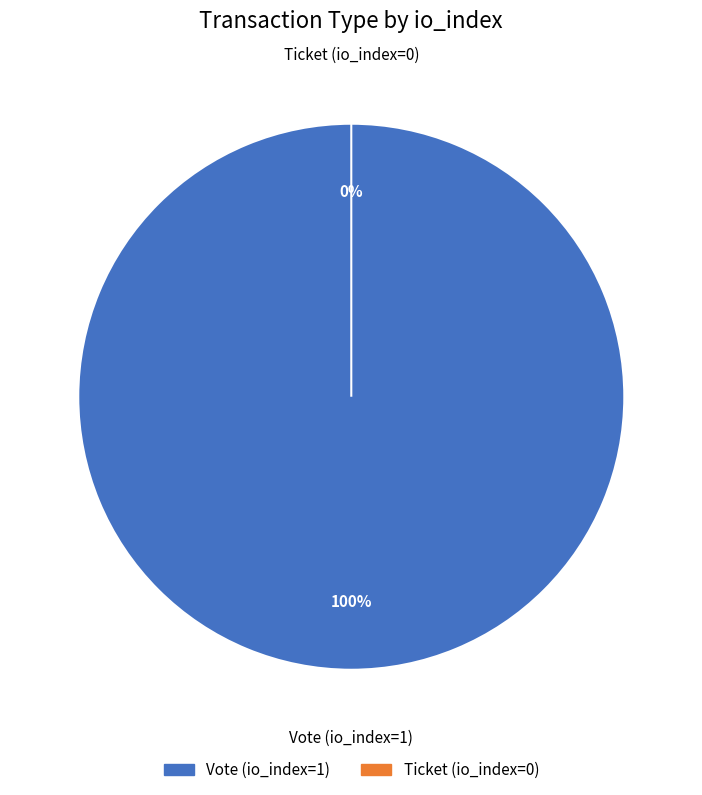

Which category has the biggest portion of the pie?

Vote (io_index=1)